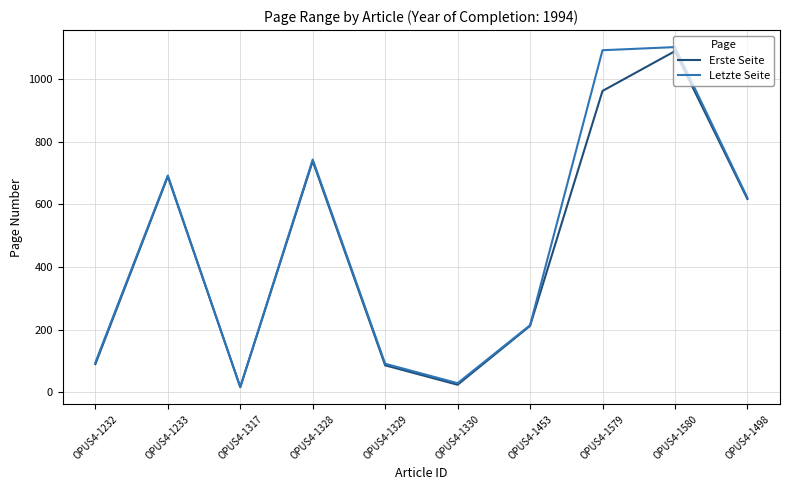

Rank the series at OPUS4-1579 from lowest to highest value.

Erste Seite, Letzte Seite